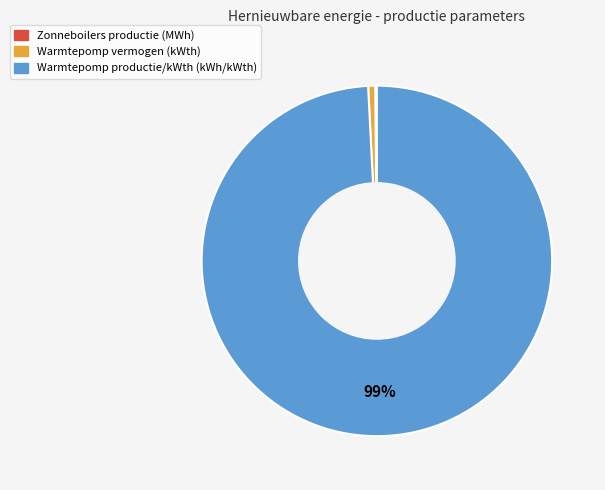

To the nearest percent, what is the difference between the largest and smallest slice percentages?

99%